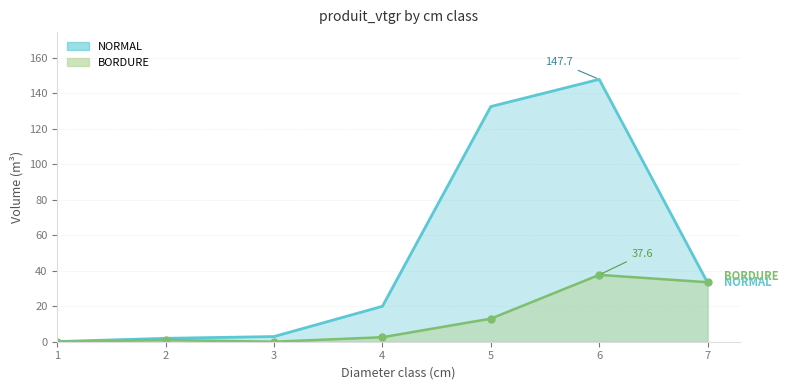

List the series in order of their peak value, lowest first.

BORDURE, NORMAL